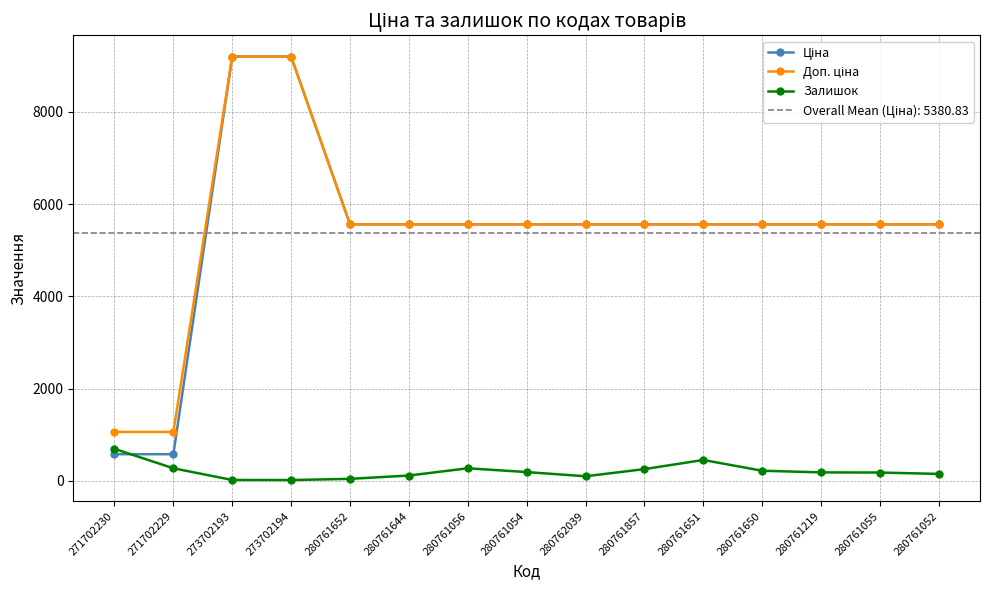

True or false: Доп. ціна and Ціна intersect in this chart.

False